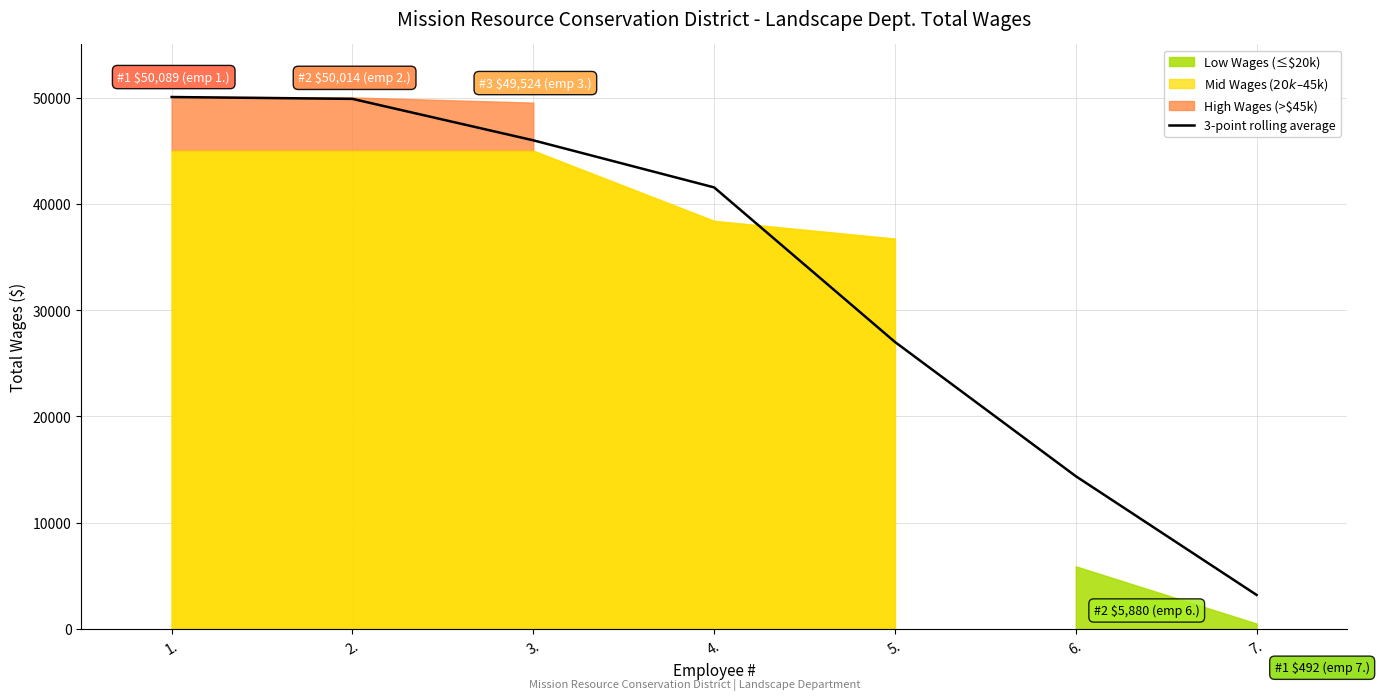

The chart shows a value of 11384.0 at 5.. True or false?

False